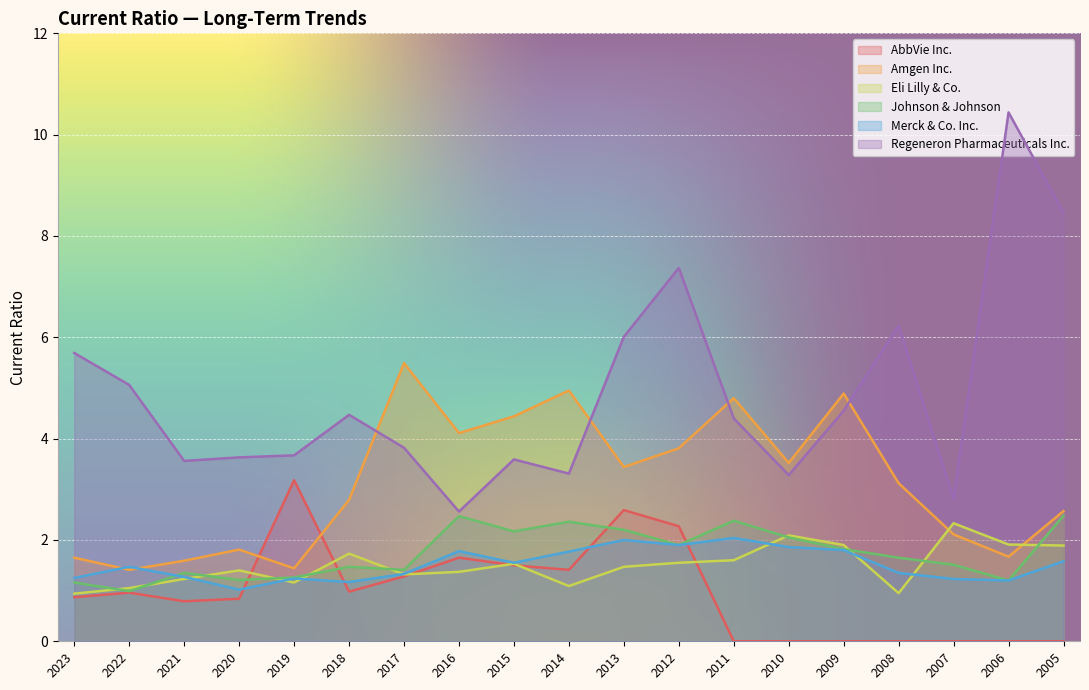

How many interior local peaks does the Merck & Co. Inc. series have?

5